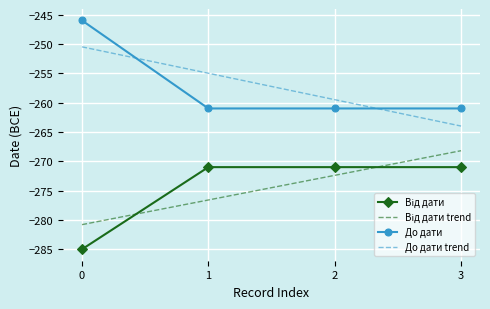

List the labels in order of До дати trend value, smallest first.

3, 2, 1, 0